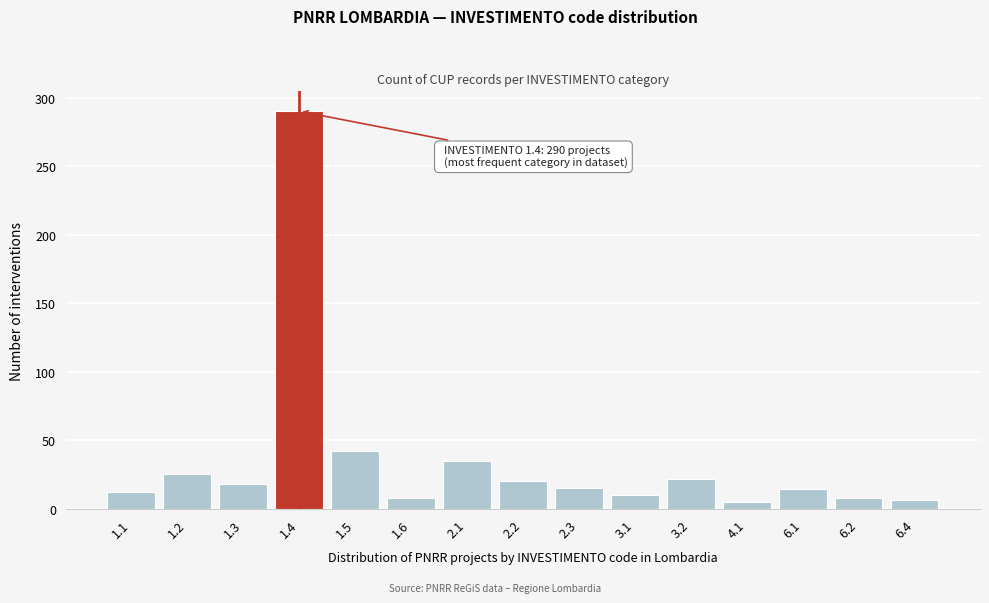

The value at 1.5 is 42. True or false?

True